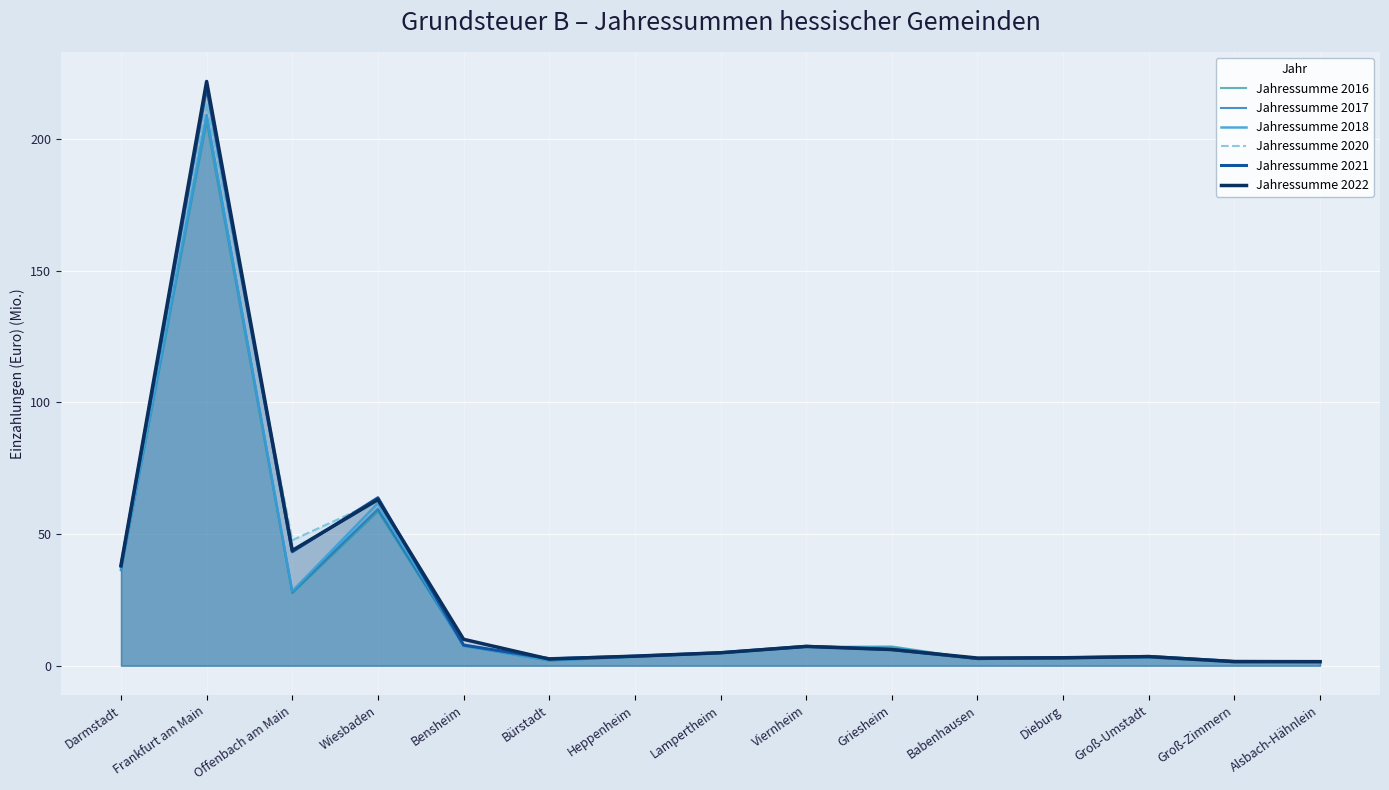

What is the sum of the Jahressumme 2018 values at Frankfurt am Main and Heppenheim?

212.0